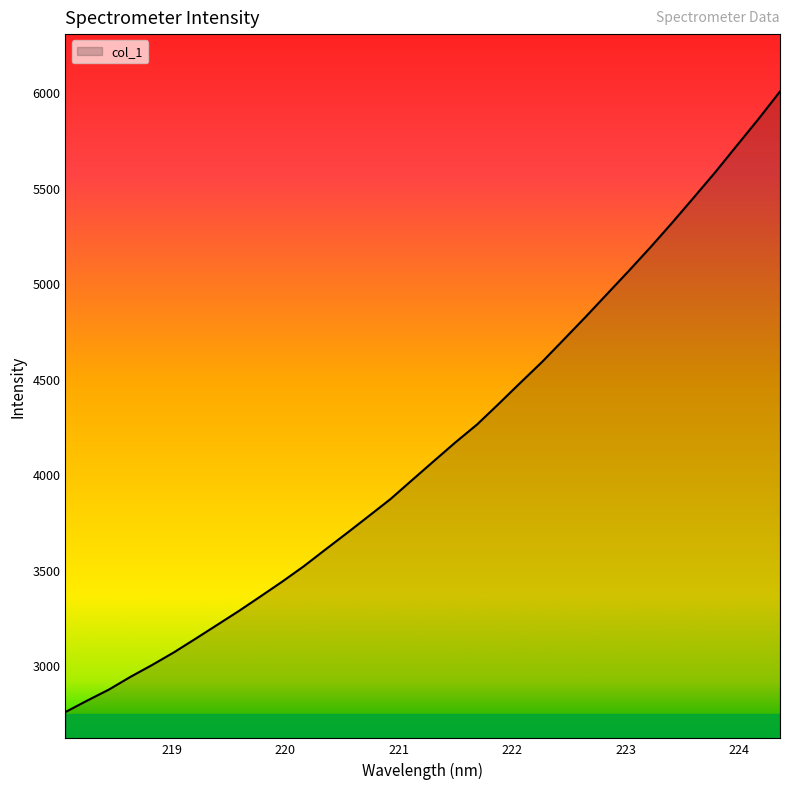

What is the greatest value displayed?

6004.0